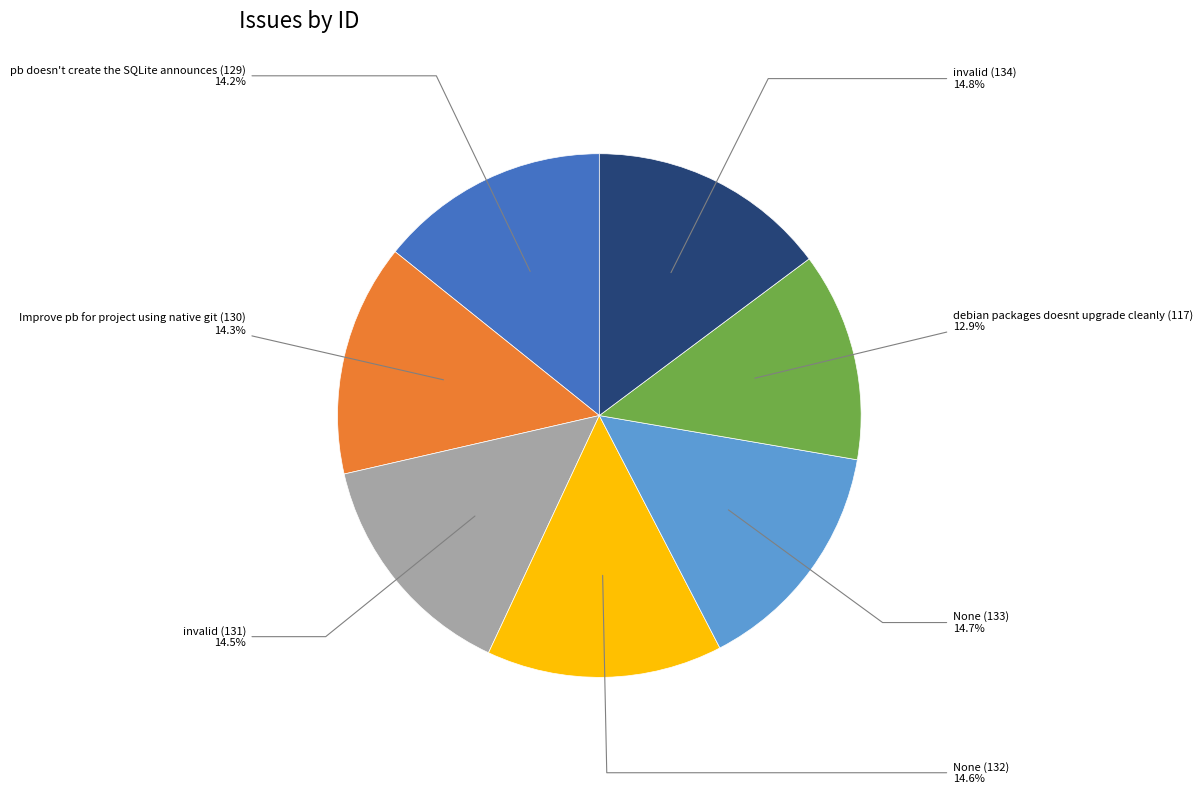

Does any single category account for the majority?

No